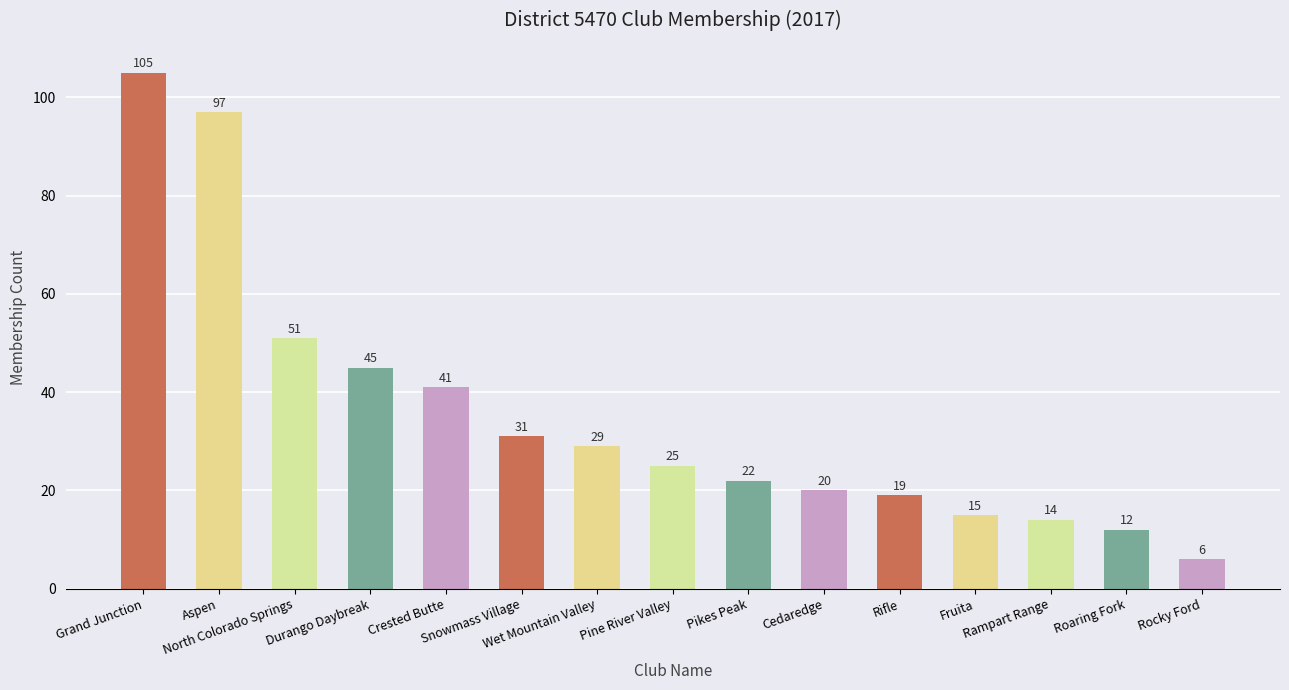

What is the average value?

35